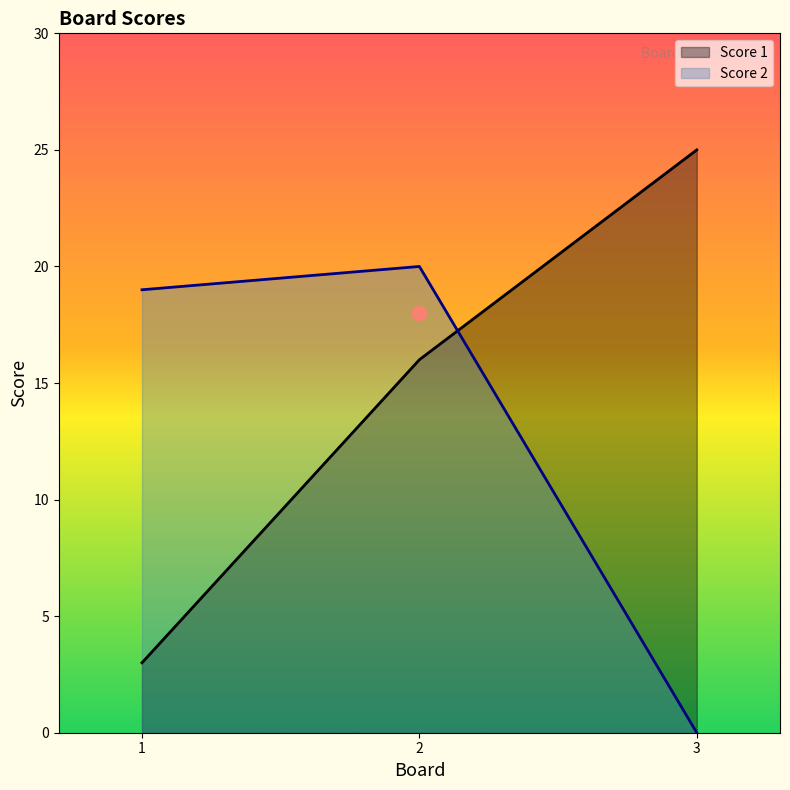

What are all the series names shown in the legend?

Score 1, Score 2